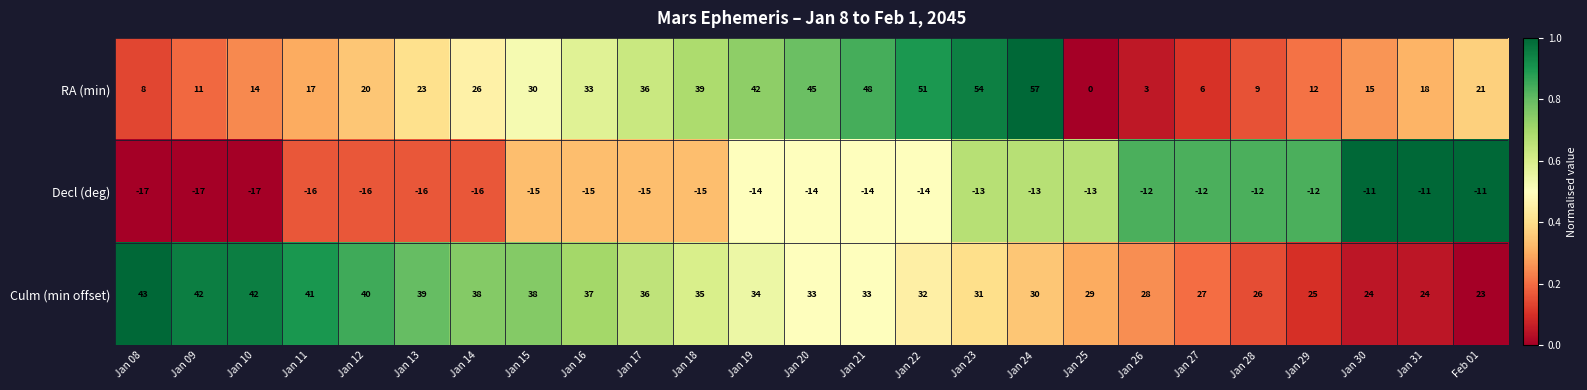

List the series in order of their peak value, highest first.

RA (min), Culm (min offset), Decl (deg)